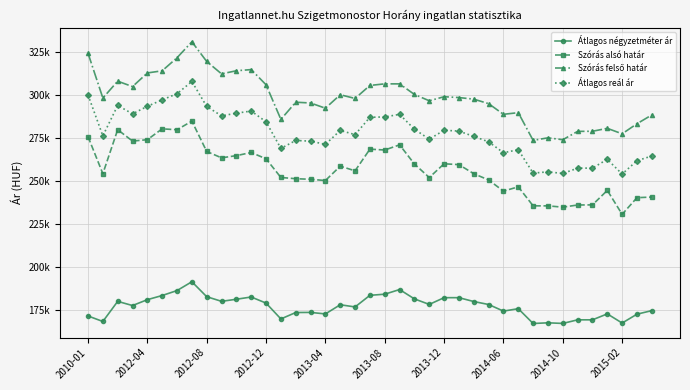

What is the sum of all Szórás felső határ values?

11640204